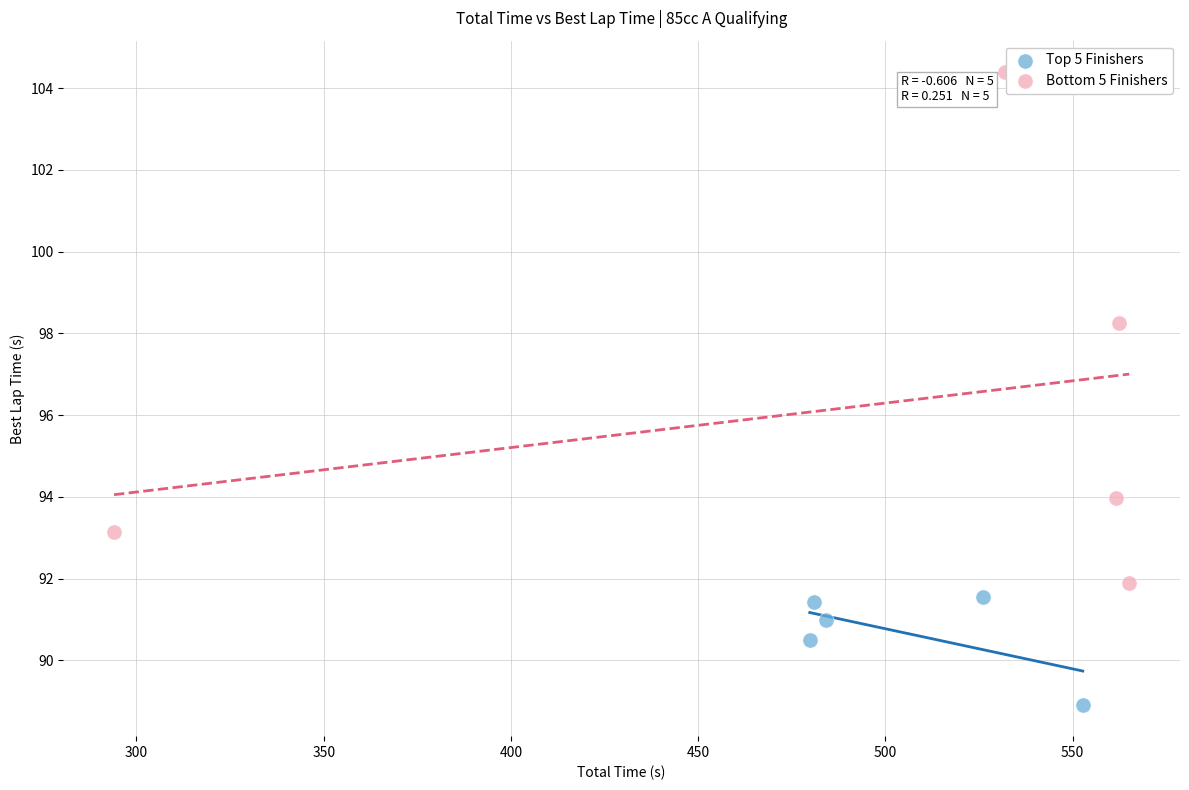

Which series reaches the minimum Y coordinate?

Top 5 Finishers